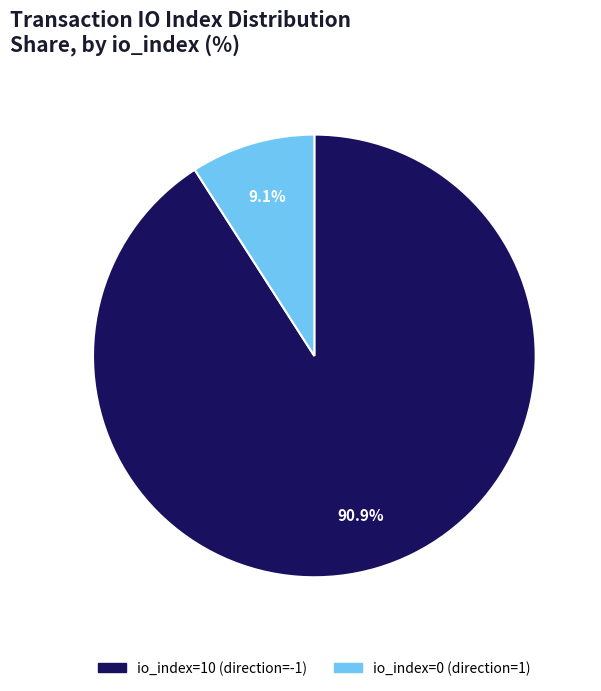

Rank the categories by value from lowest to highest.

io_index=0 (direction=1), io_index=10 (direction=-1)